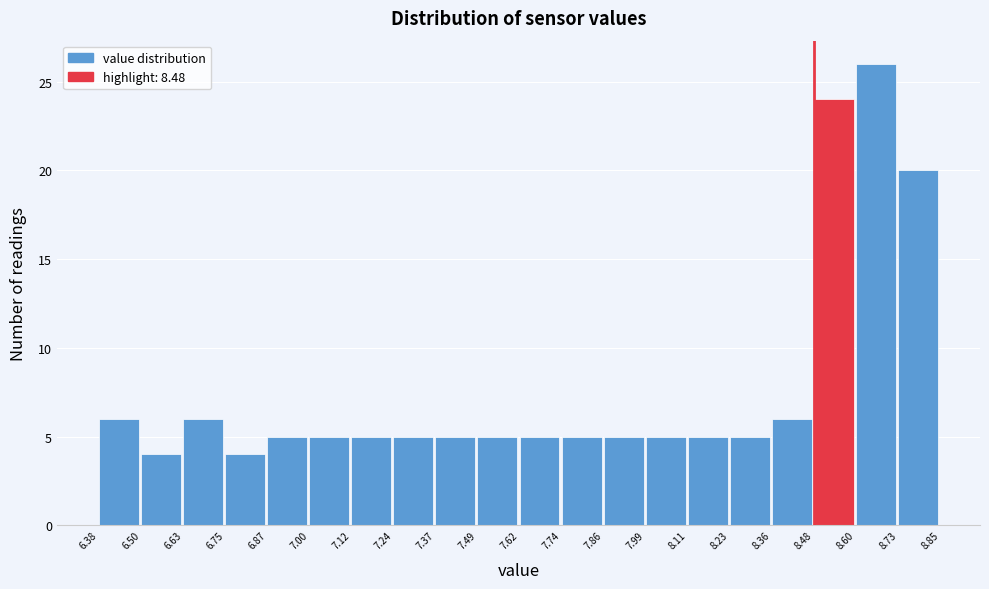

Over which range of the x-axis is the bar tallest?

8.60 to 8.73